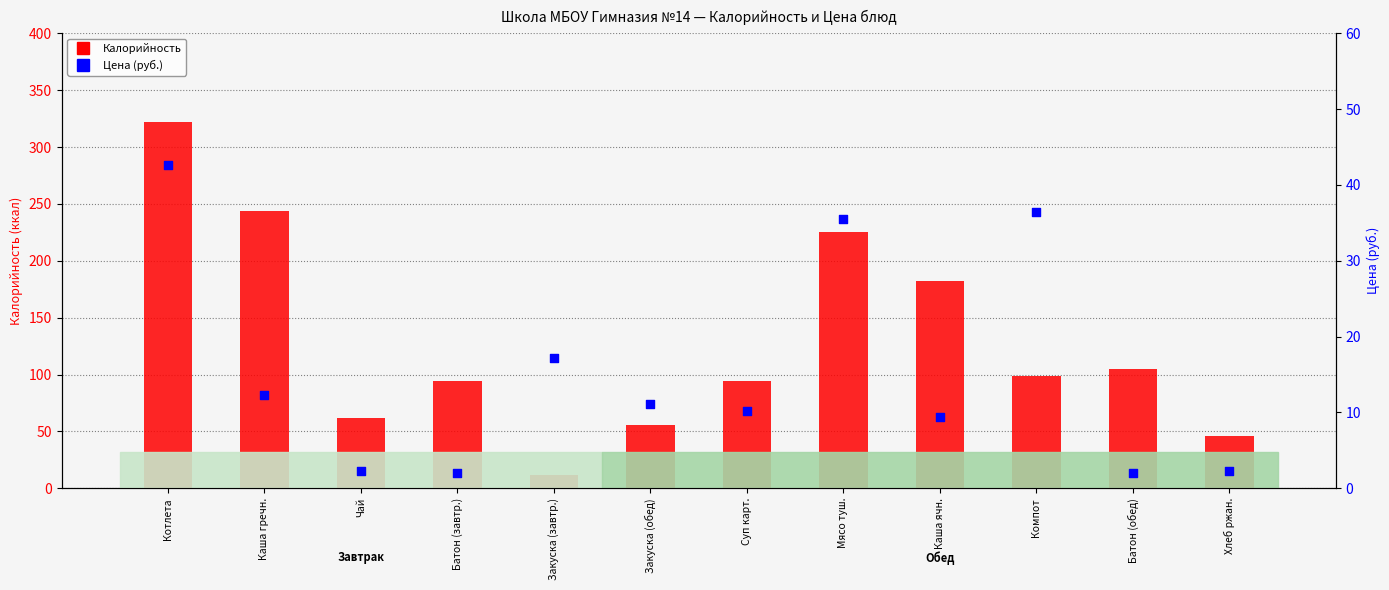

Which series reaches the minimum Y coordinate?

Цена (руб.)